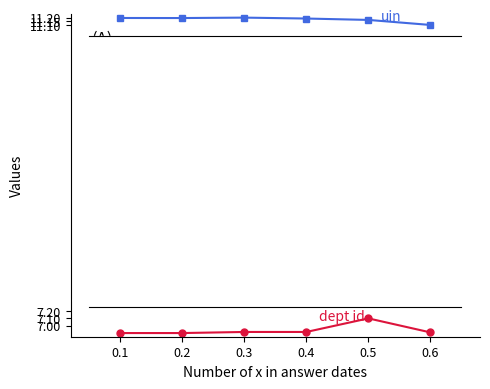

What is the spread (max minus min) of values at 0.2?

4.3